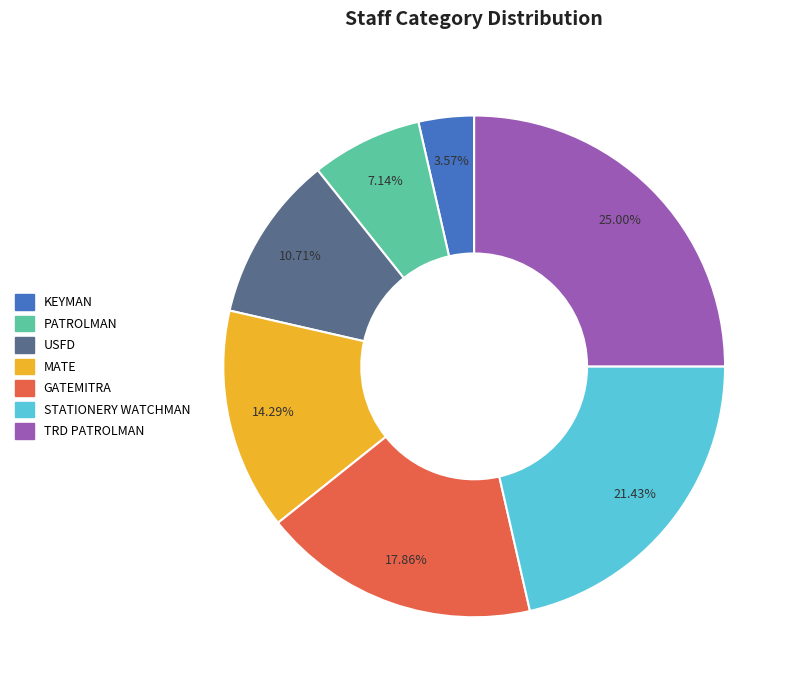

Is there any slice that represents more than half of the pie?

No